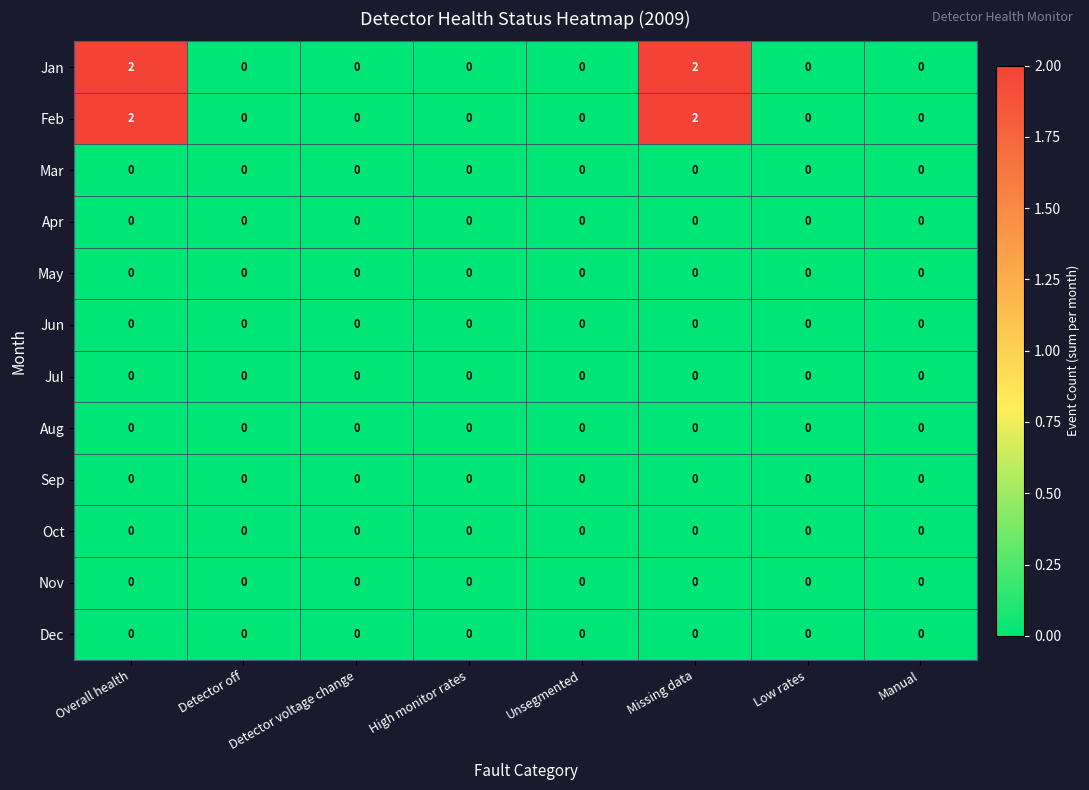

The value of Oct at Missing data is 0. True or false?

True